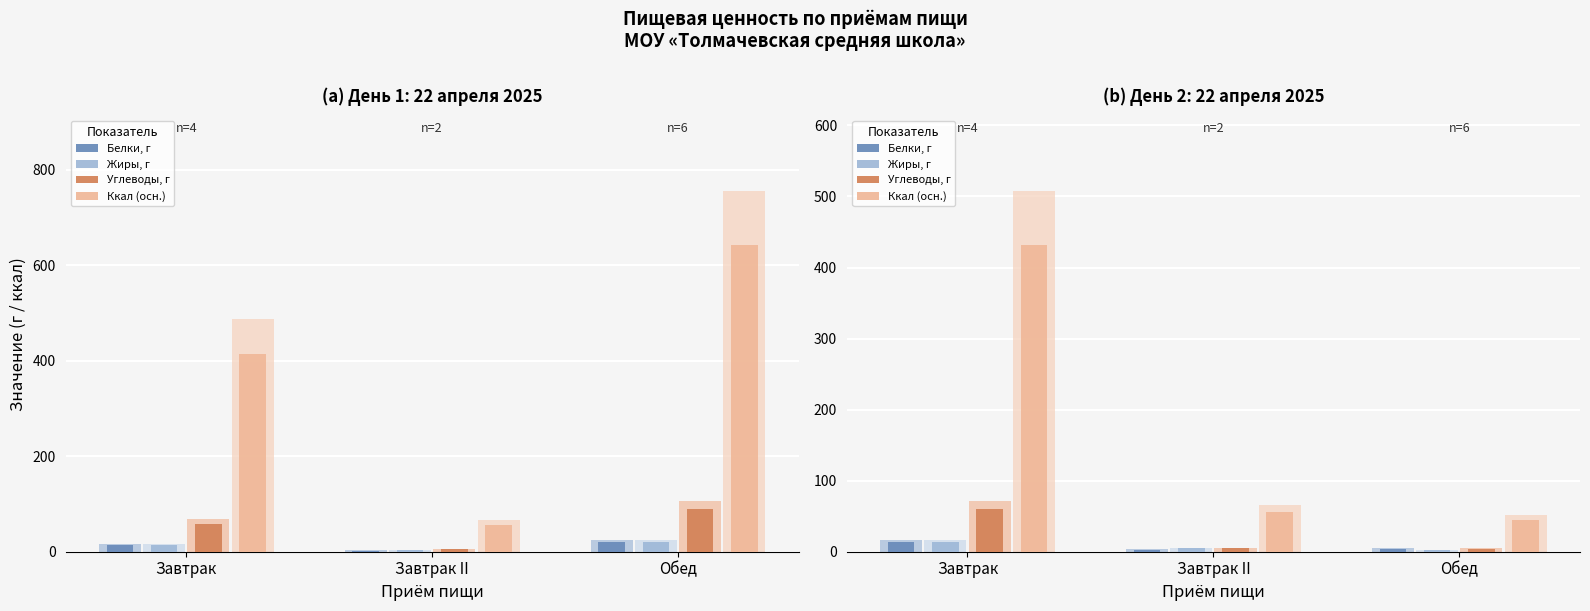

Which category has the lowest value across all series?

Завтрак II